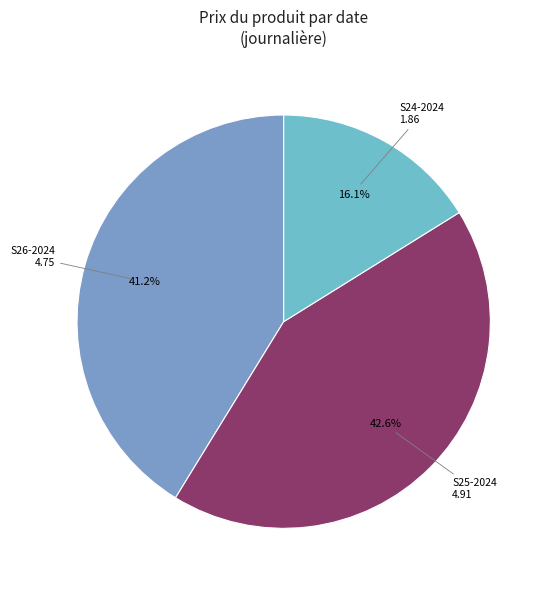

How many segments does this pie chart have?

3